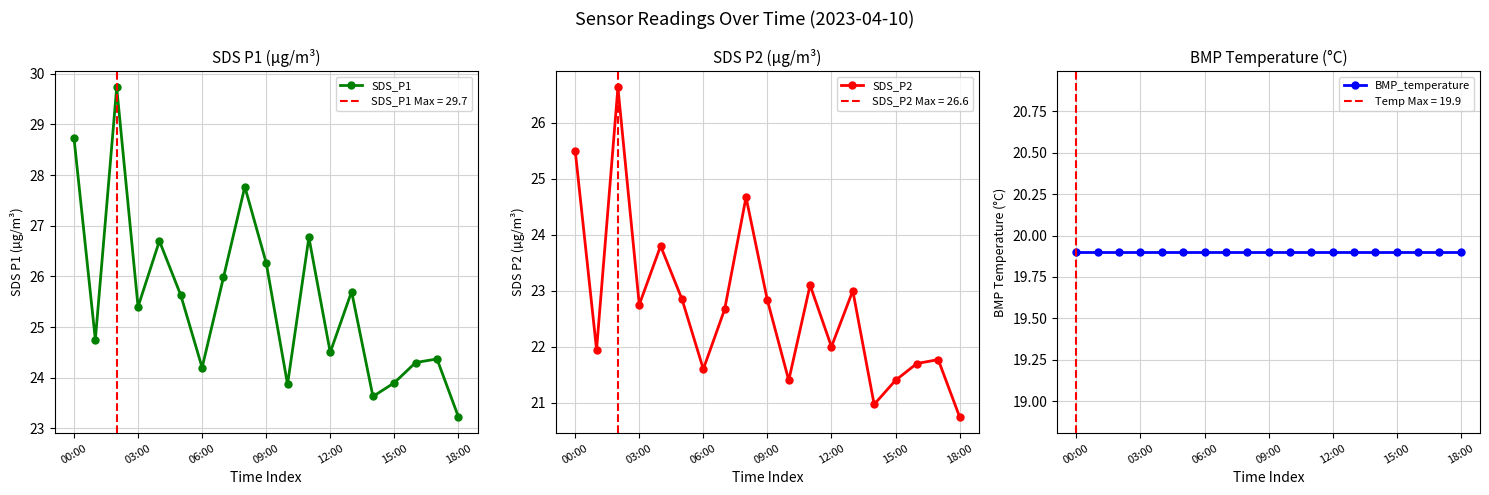

What is the highest value of the SDS_P1 series?

29.7